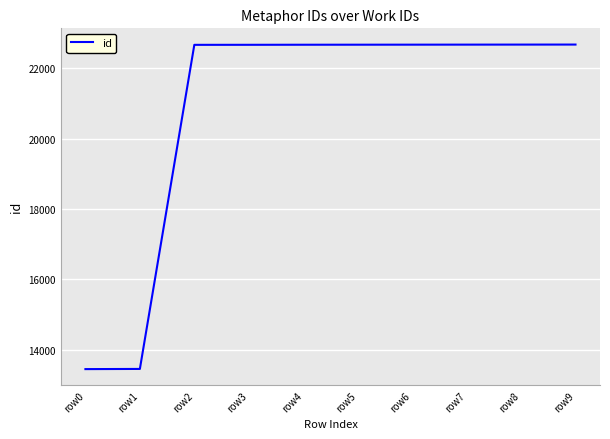

What is the smallest value displayed?

13455